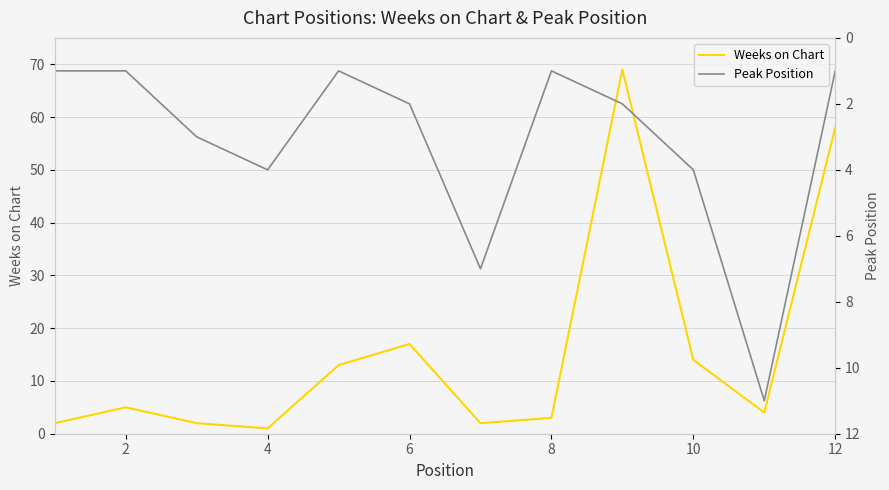

Which series has the widest spread of values?

Weeks on Chart